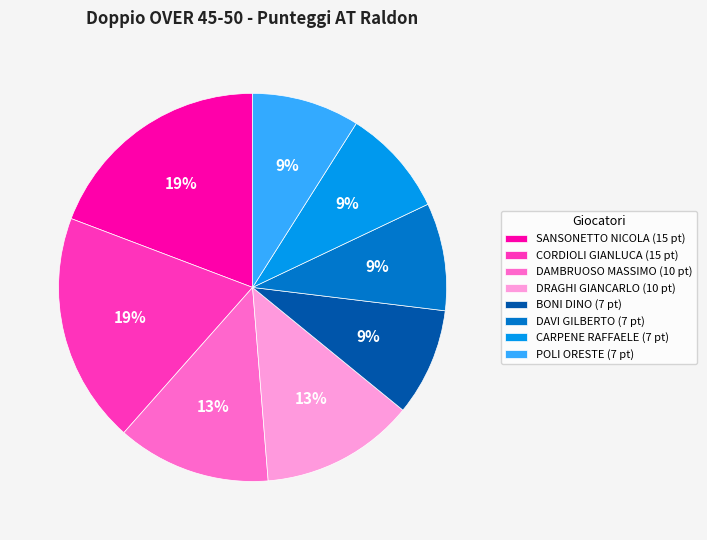

To the nearest percent, what is the average slice percentage?

12%